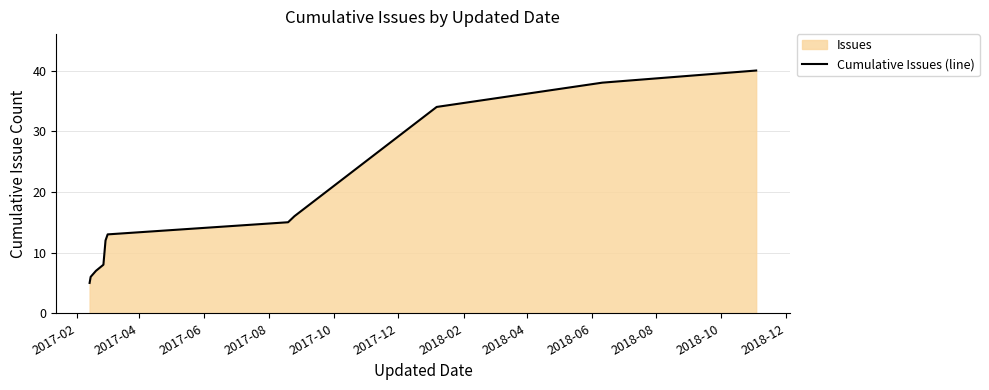

What is the difference between the second highest and minimum values?

33